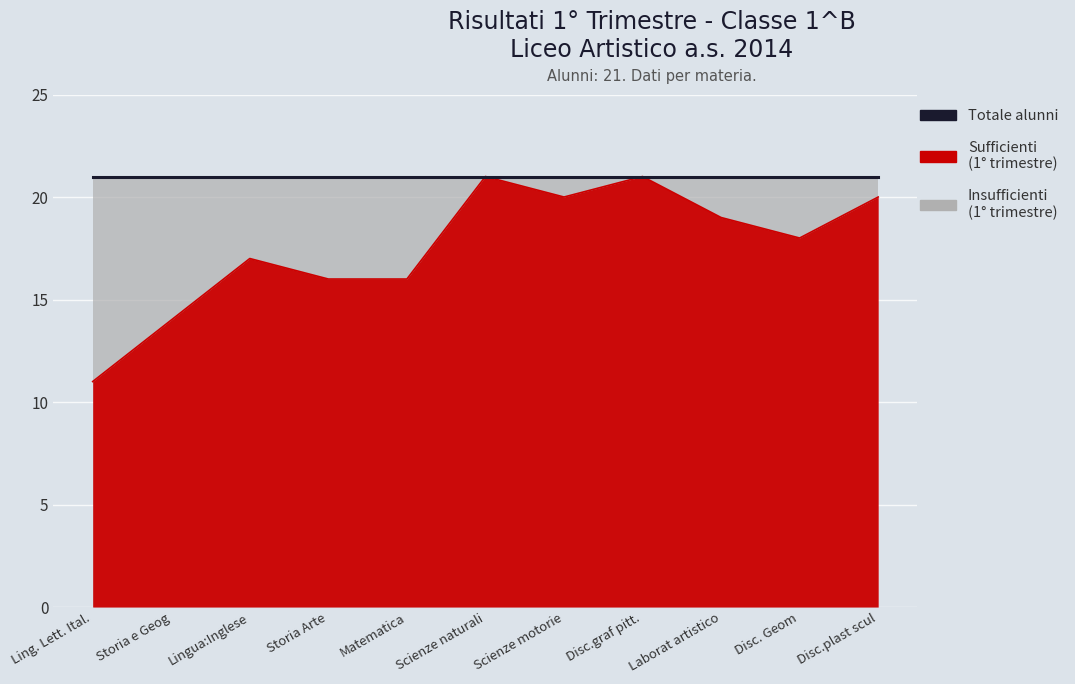

Is it true that the value at Disc.plast scul is 20?

True